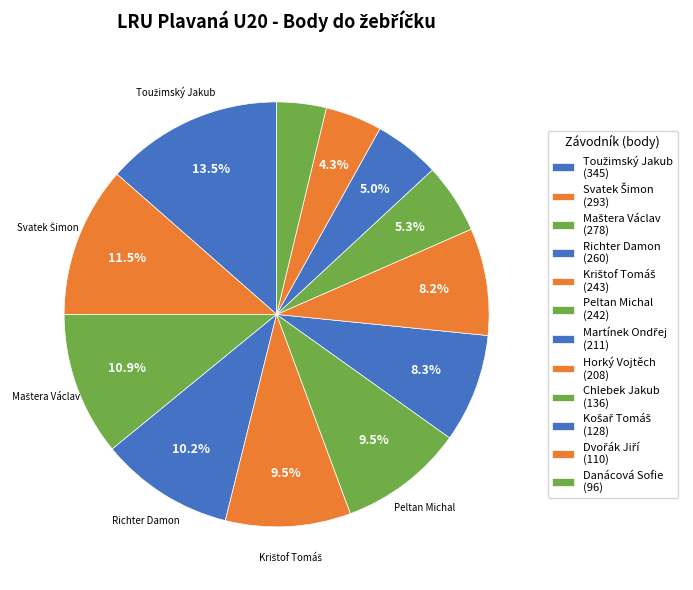

Rank the categories by value from highest to lowest.

Toužimský Jakub, Svatek Šimon, Maštera Václav, Richter Damon, Krištof Tomáš, Peltan Michal, Martínek Ondřej, Horký Vojtěch, Chlebek Jakub, Košař Tomáš, Dvořák Jiří, Danácová Sofie